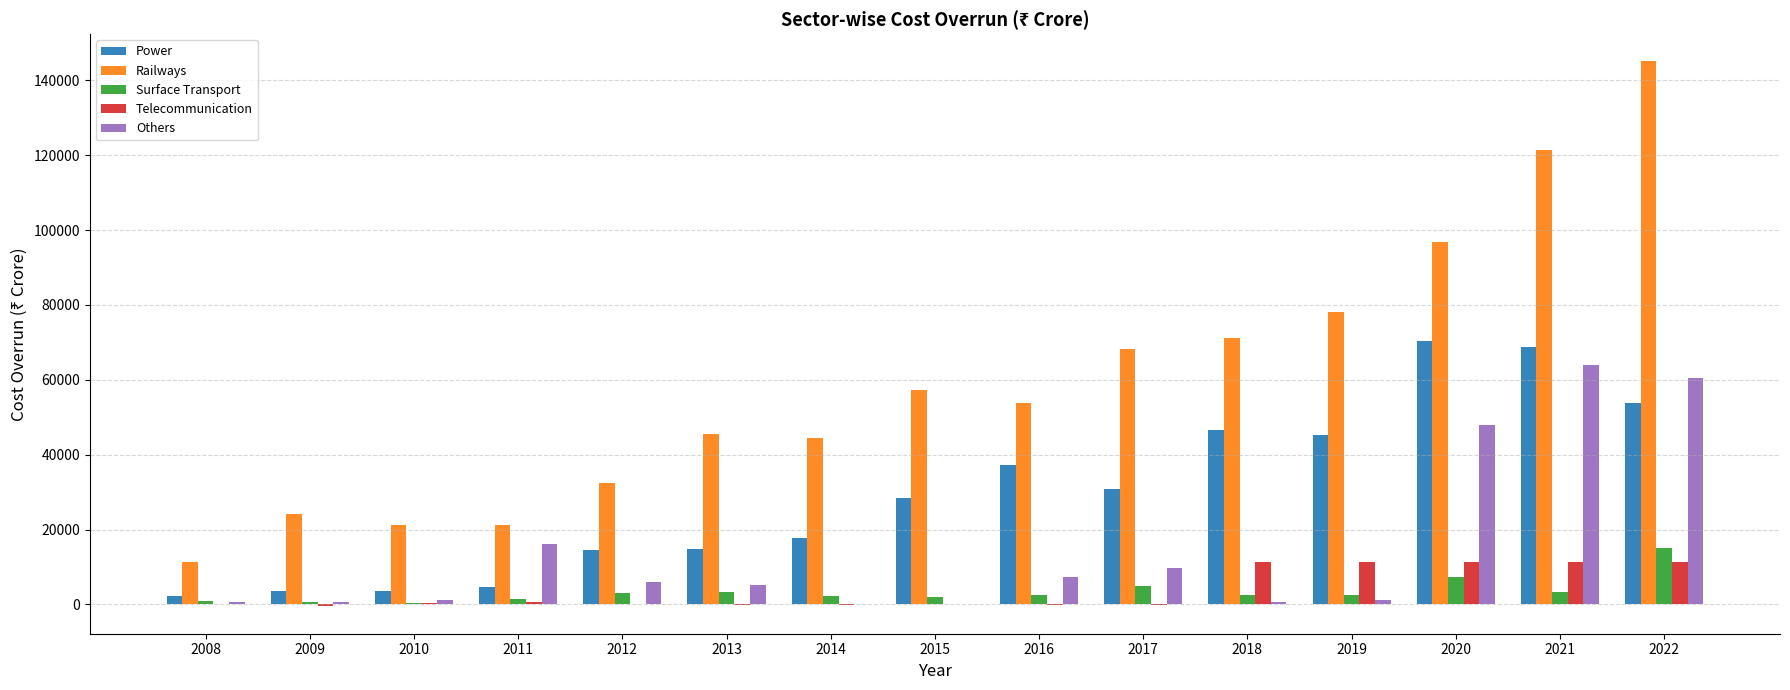

Between 2012 and 2015, which series saw the biggest shift?

Railways